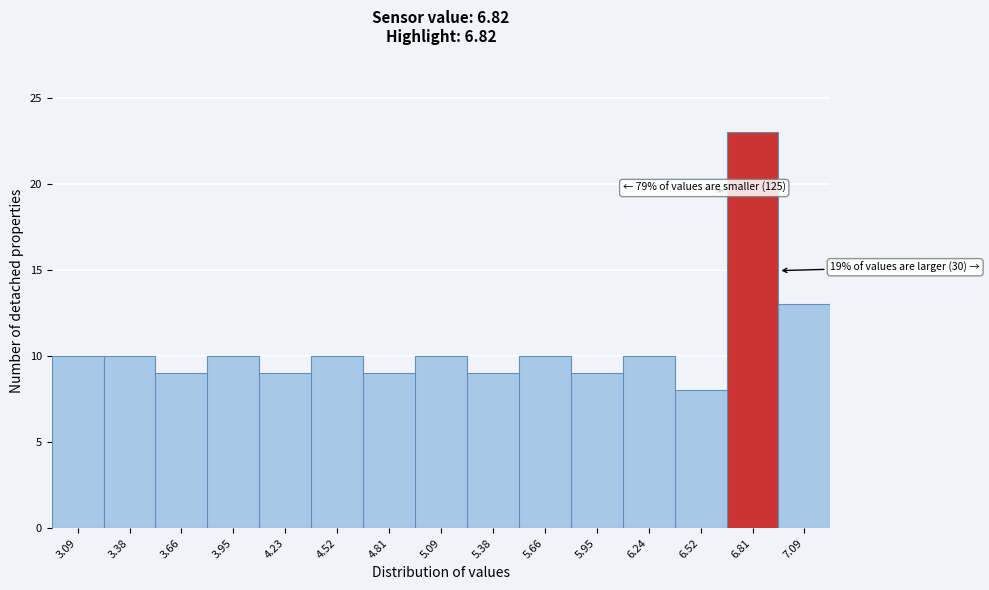

Reading left to right, extract all data points from this chart.

3.09=10	3.38=10	3.66=9	3.95=10	4.23=9	4.52=10	4.81=9	5.09=10	5.38=9	5.66=10	5.95=9	6.24=10	6.52=8	6.81=23	7.09=13